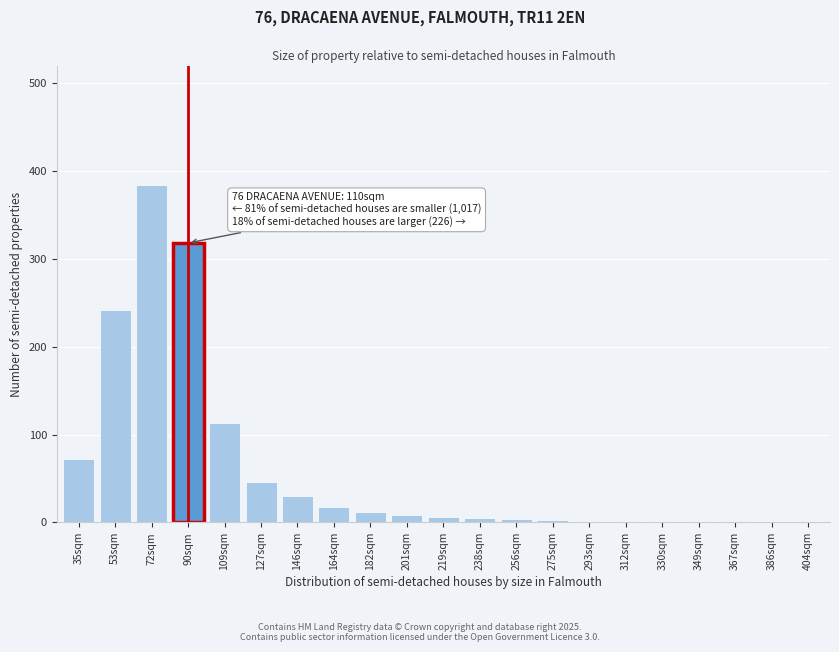

The value at 109sqm is 113. True or false?

True